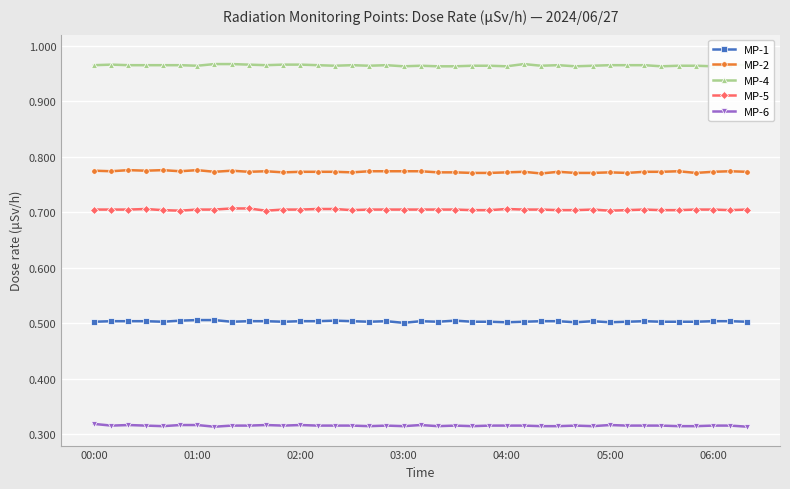

What are all the series names shown in the legend?

MP-1, MP-2, MP-4, MP-5, MP-6